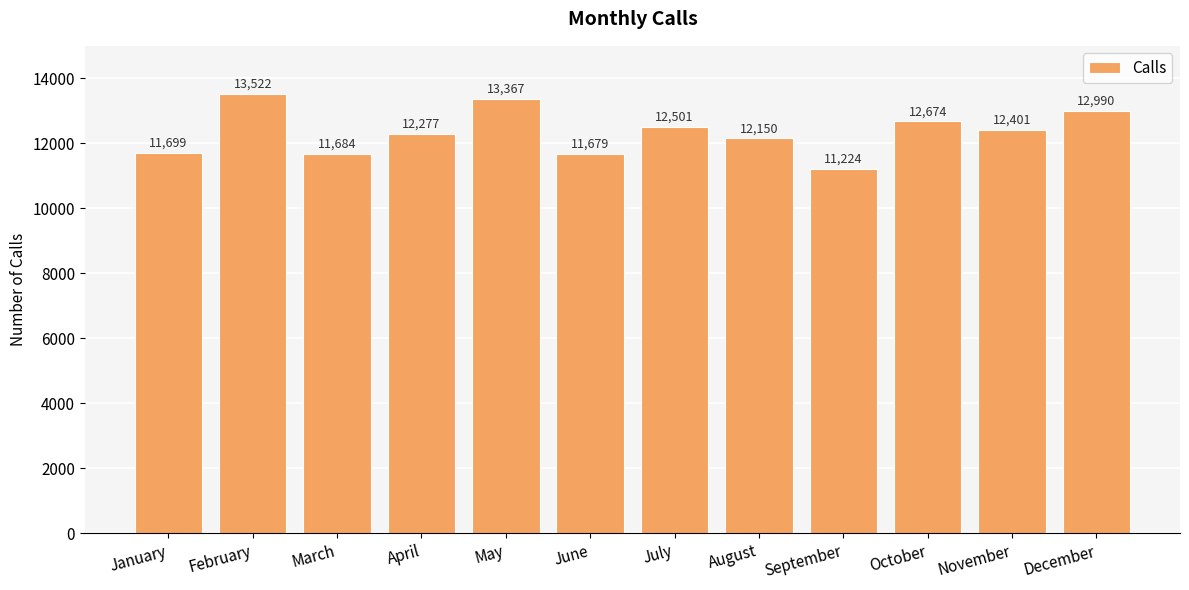

Reading right to left, transcribe all the data shown in this chart.

12990	12401	12674	11224	12150	12501	11679	13367	12277	11684	13522	11699